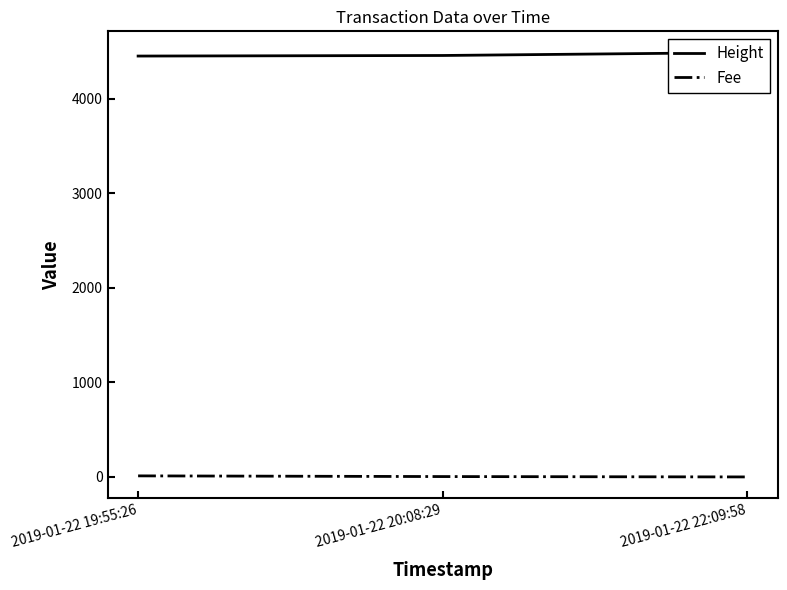

Is this an area chart (filled region under the line)?

No